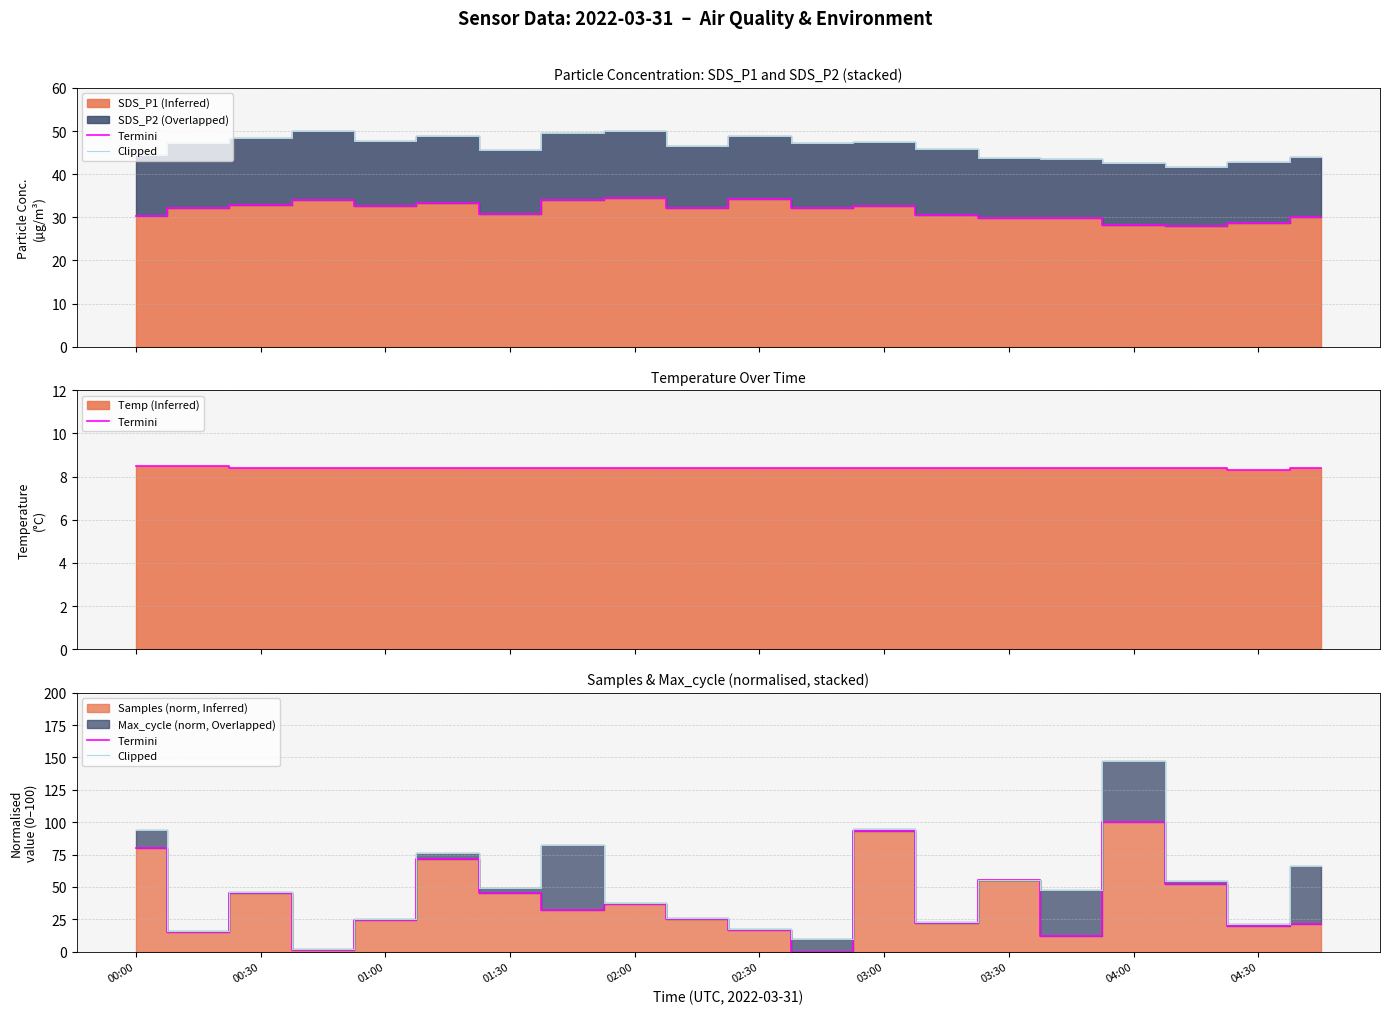

What value does the Clipped series have at 13?

22.6